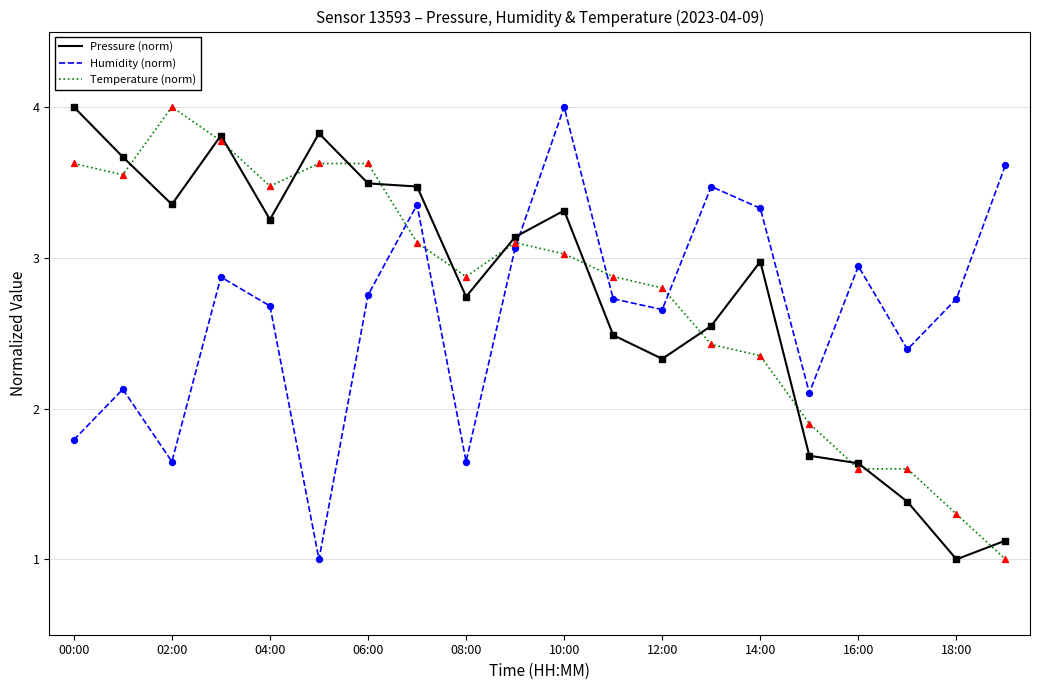

What is the smallest value displayed?

1.0